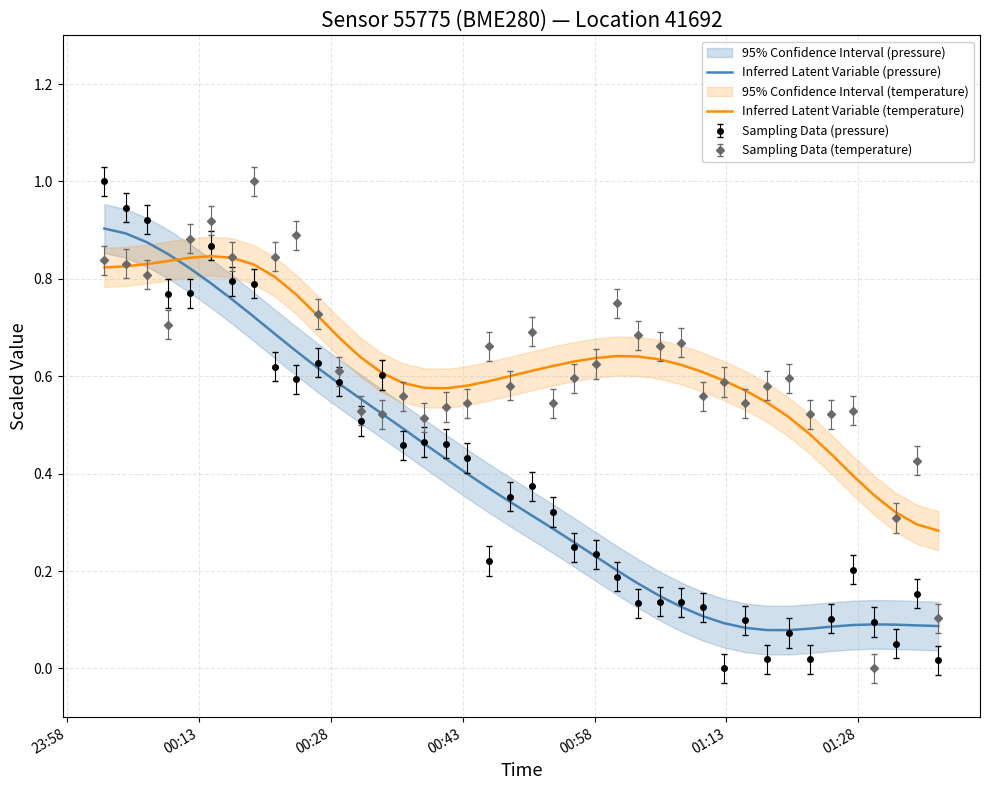

True or false: Inferred Latent Variable (pressure) and Inferred Latent Variable (temperature) intersect in this chart.

True